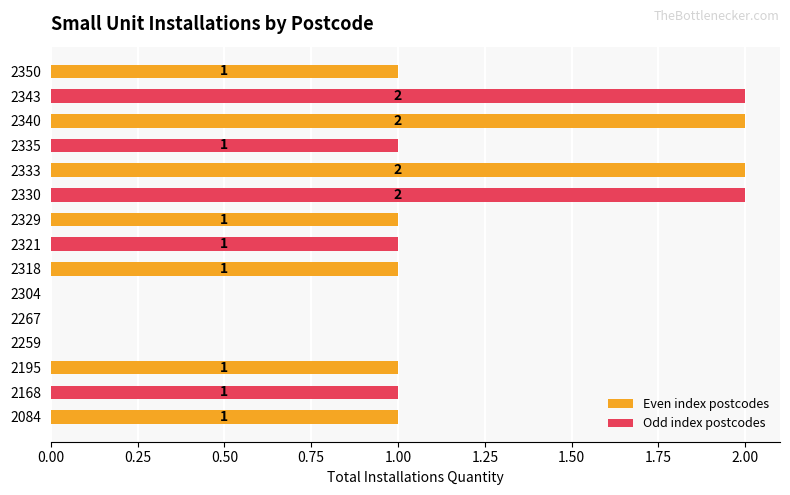

What is the change in value from 2304 to 2333?

+2